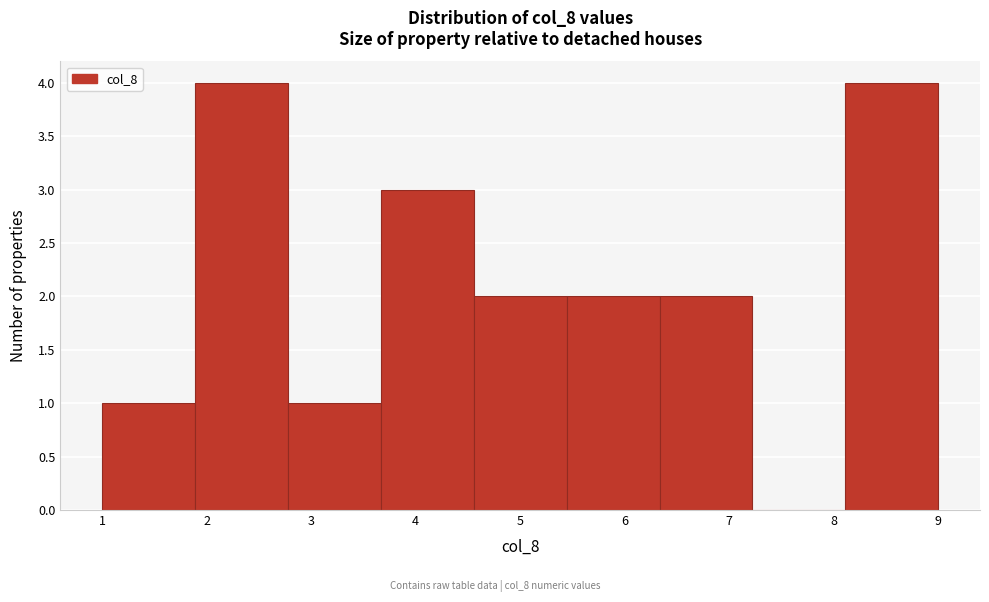

Reading left to right, transcribe this chart: for each bar, give the range it covers on the x-axis and its height. Neither the bar edges nor the heights are printed on the chart, so give them approximately, as read against the axes.

1.0 to 1.9: 1
1.9 to 2.8: 4
2.8 to 3.7: 1
3.7 to 4.6: 3
4.6 to 5.4: 2
5.4 to 6.3: 2
6.3 to 7.2: 2
7.2 to 8.1: 0
8.1 to 9.0: 4